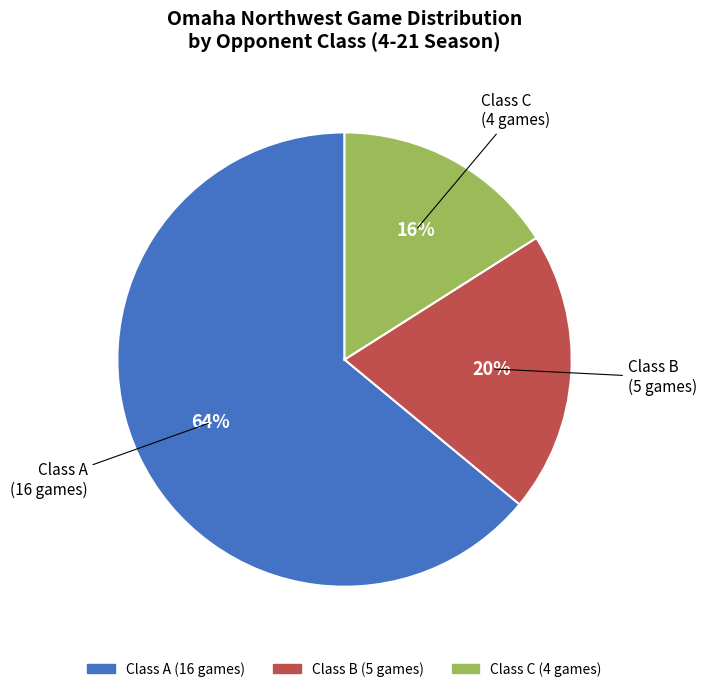

To the nearest percent, what is the difference between the largest and smallest slice percentages?

48%